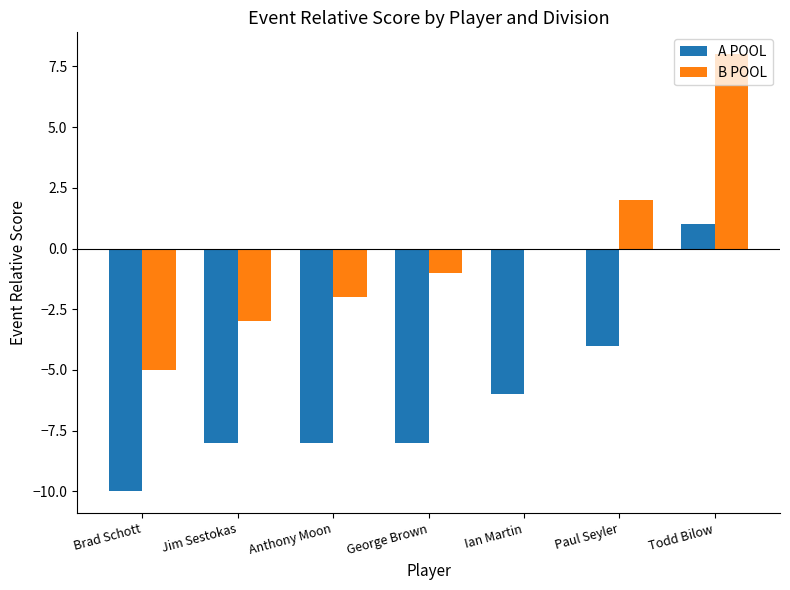

What is the sum of all B POOL values?

-1